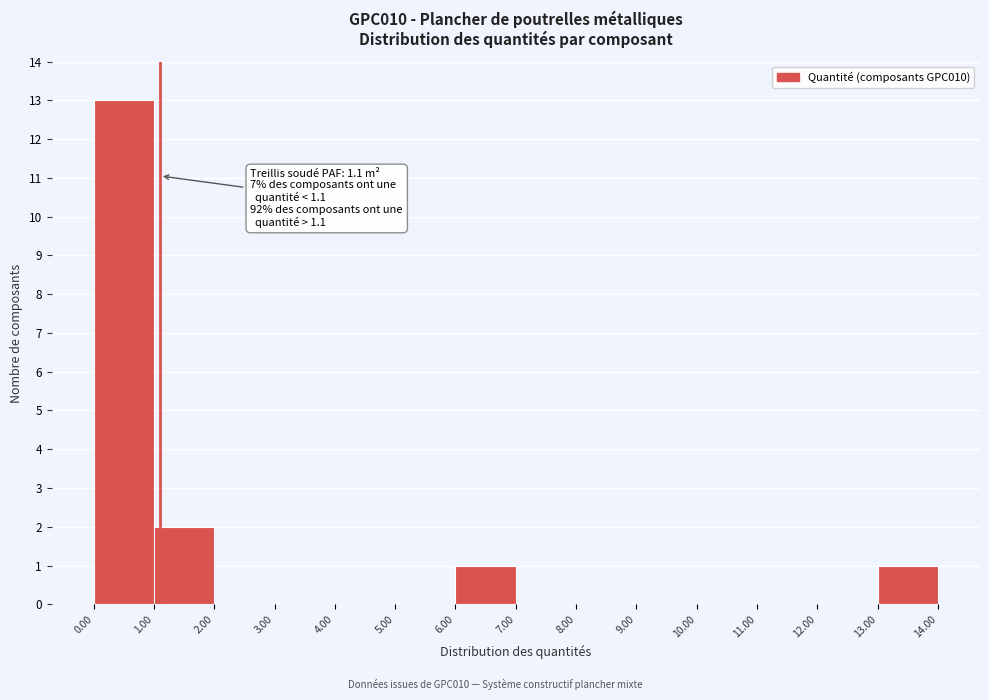

Over which range of the x-axis is the bar tallest?

0.00 to 1.00